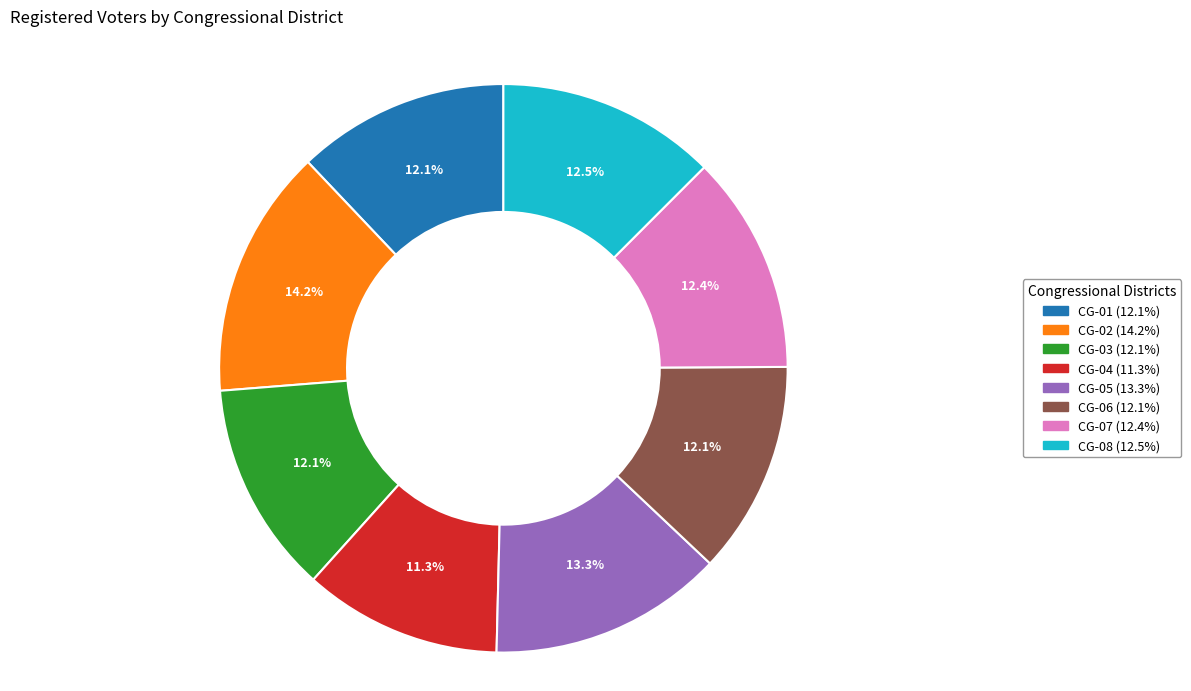

True or false: CG-04 accounts for 11% of the total.

True